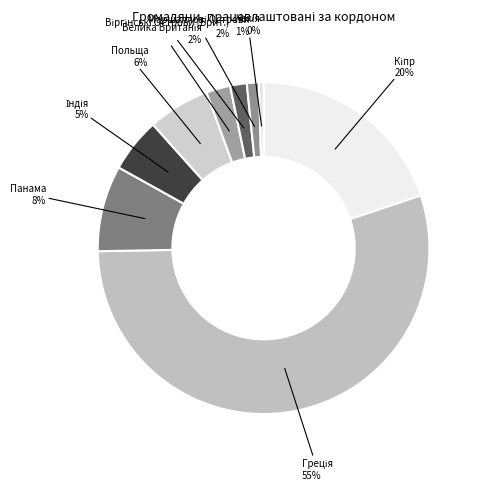

Is it true that Панама is 8% of the pie?

True